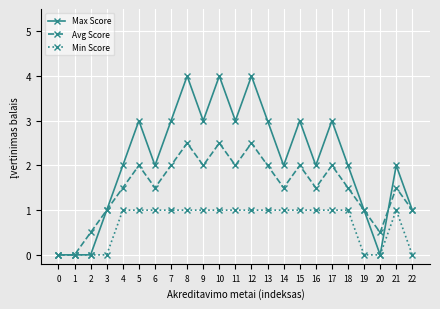

How many lines are shown in the chart?

3